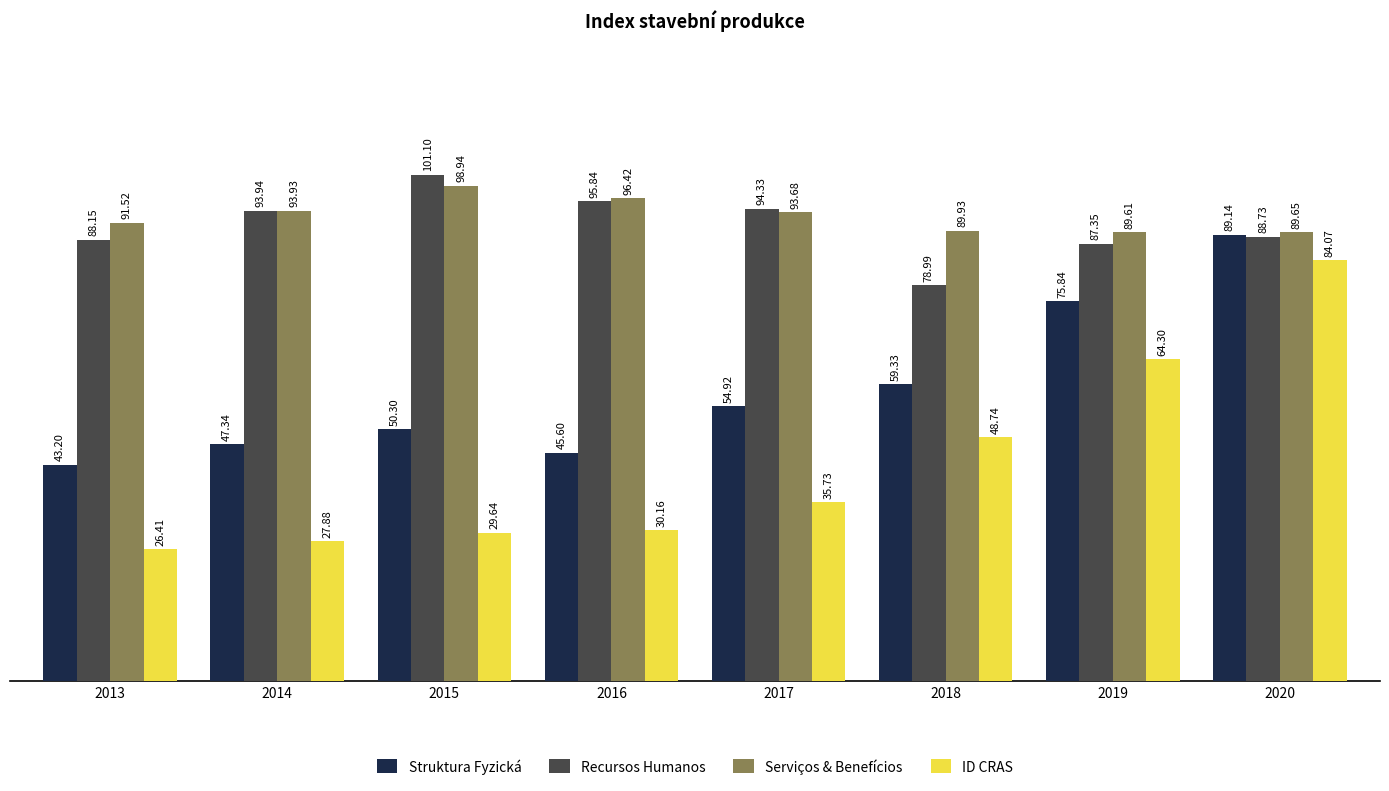

Where does the Serviços & Benefícios series first go above 93?

2014